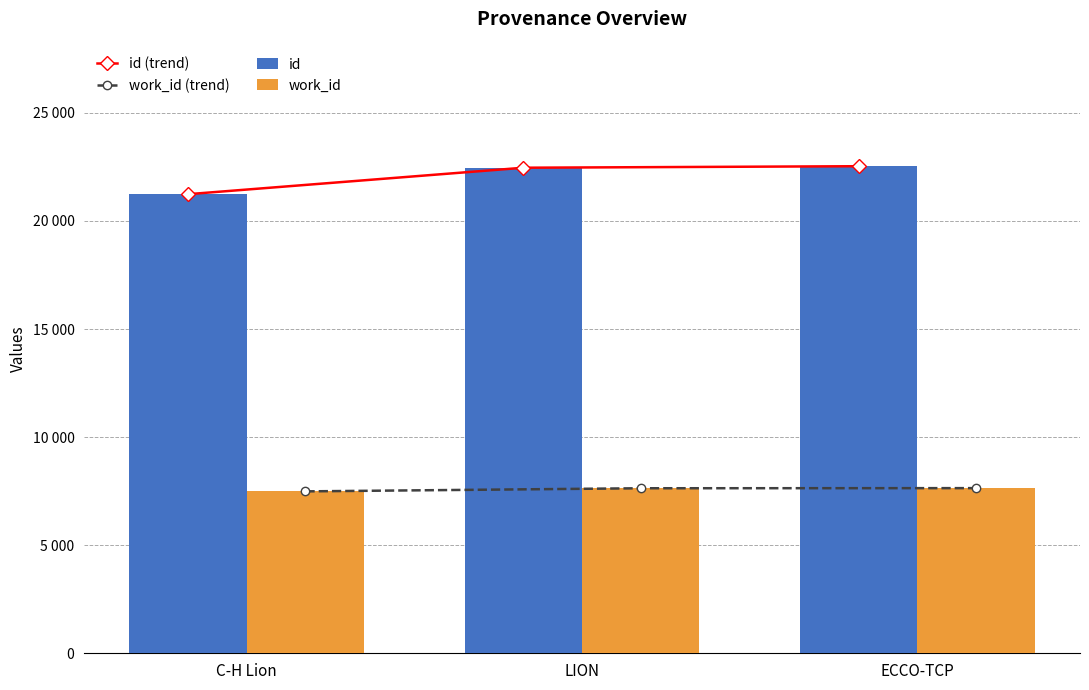

Rank the categories by id value from highest to lowest.

ECCO-TCP, LION, C-H Lion